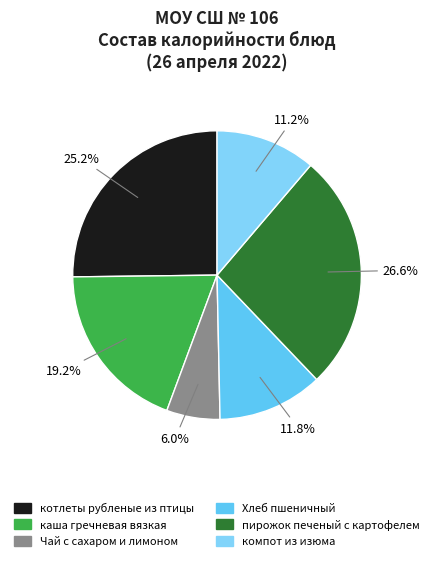

What is the smallest slice in the pie chart?

Чай с сахаром и лимоном